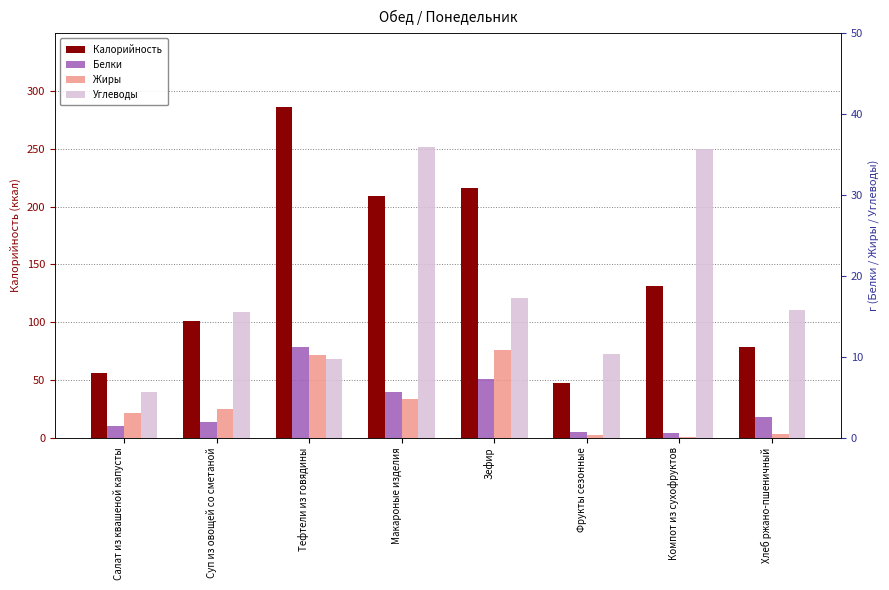

Which category has the highest value in the Углеводы series?

Макароные изделия